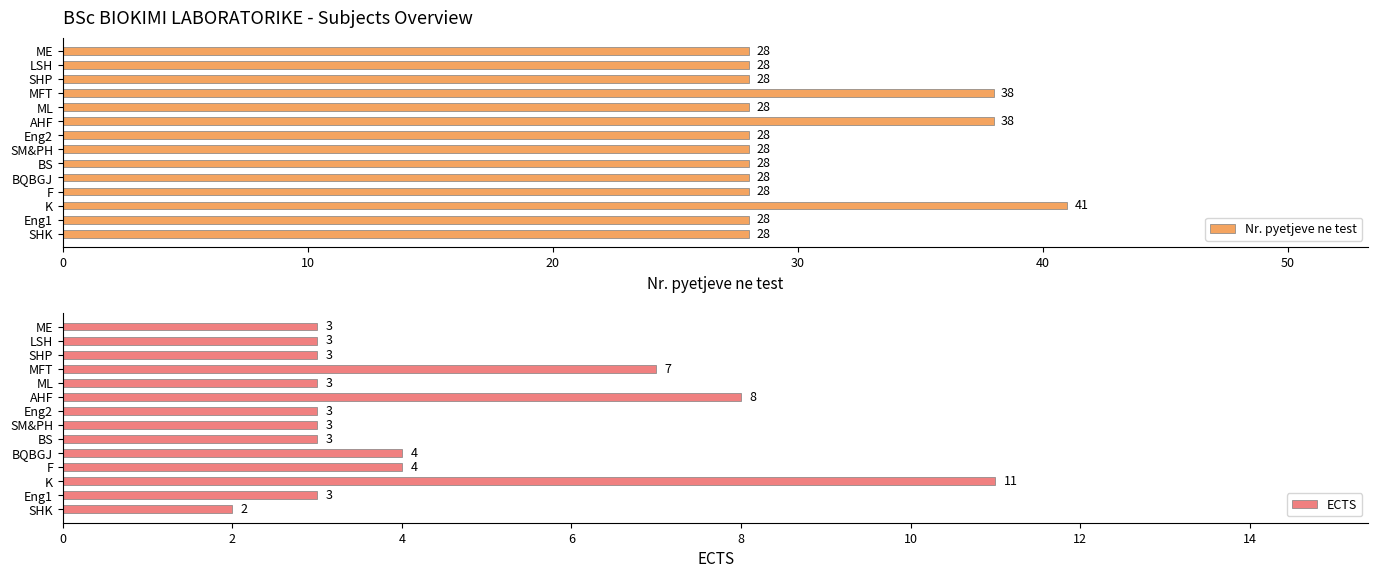

What is the difference between the ECTS values at MFT and LSH?

4